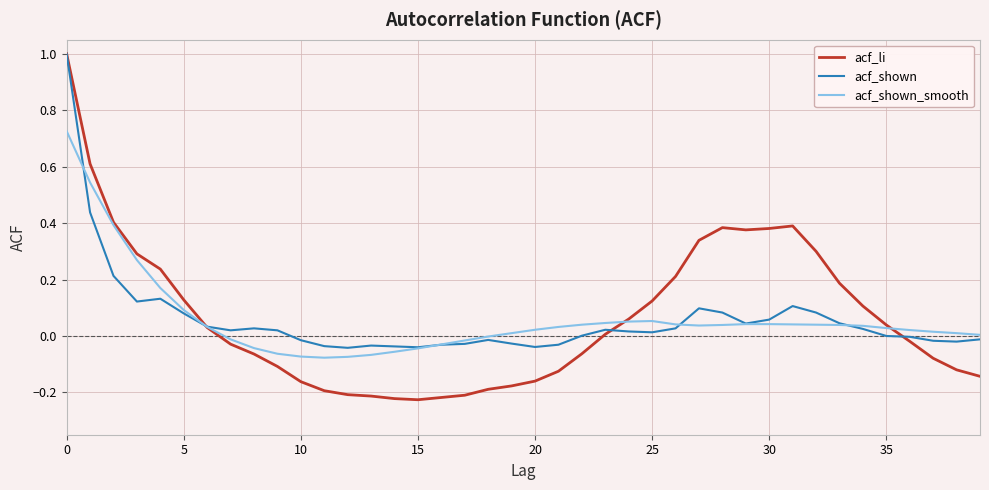

Which series has the widest spread of values?

acf_li